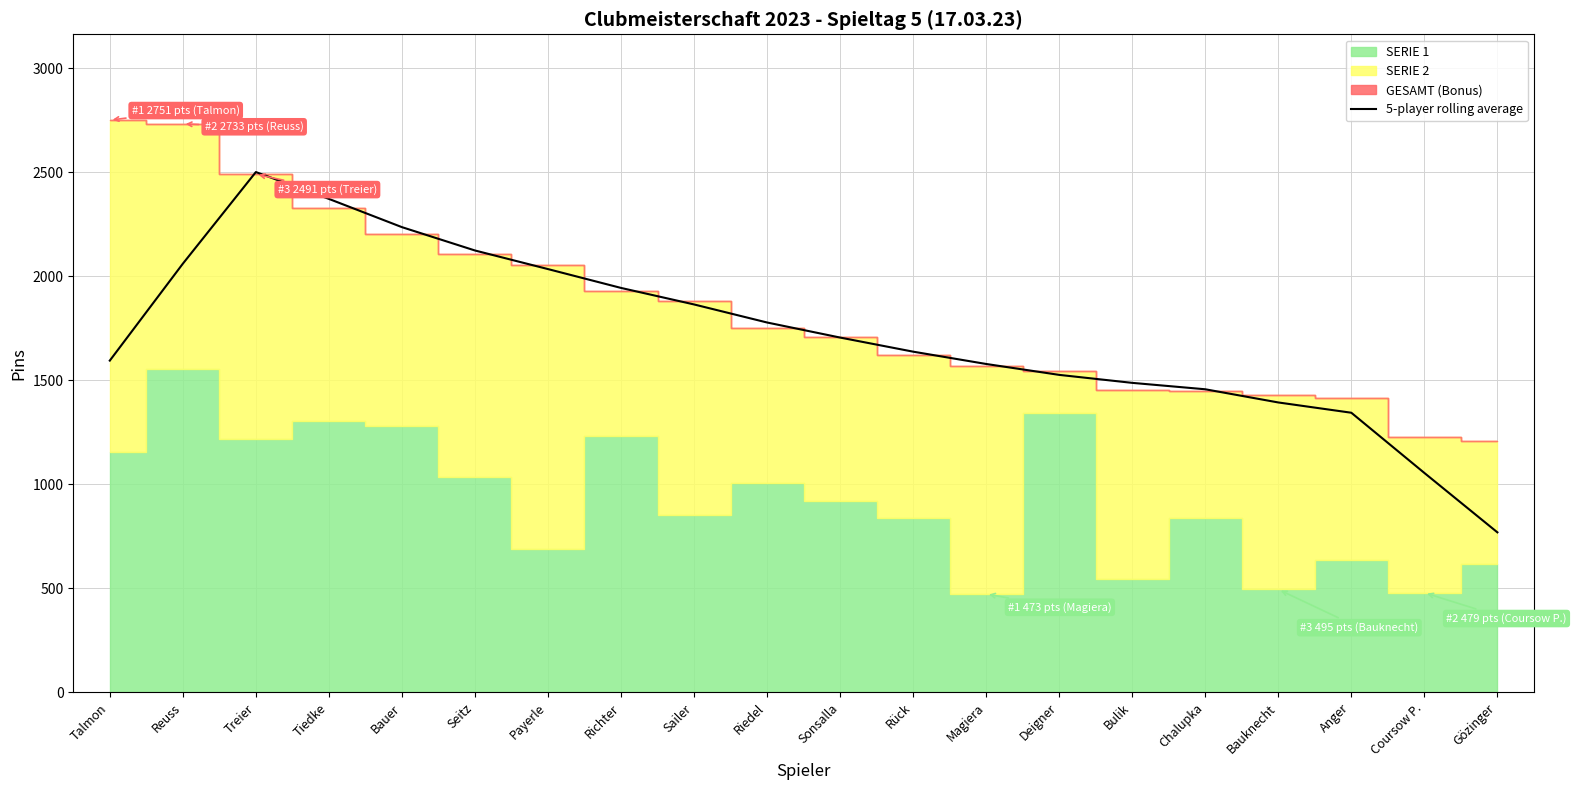

Which category has the lowest value in the 5-player rolling average series?

Gözinger